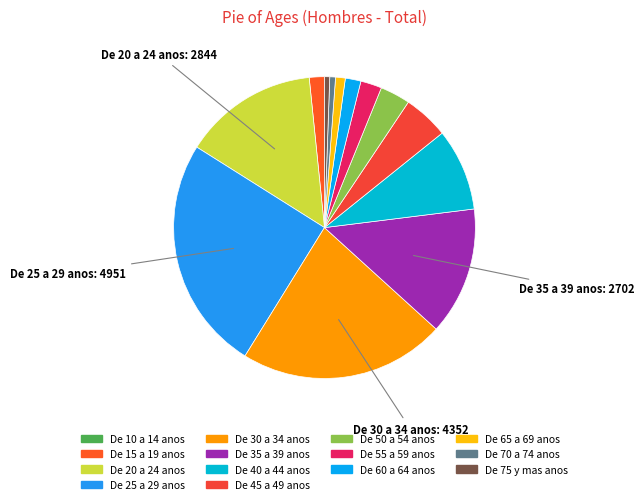

How many segments does this pie chart have?

14